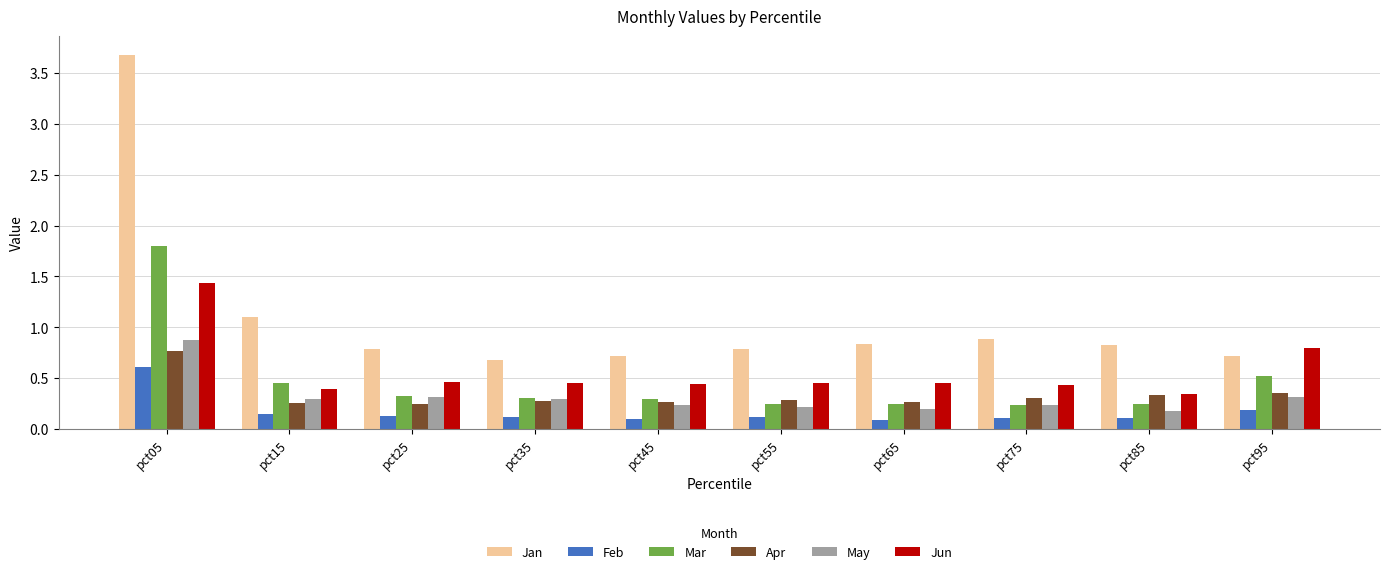

Rank the series by their maximum value, from highest to lowest.

Jan, Mar, Jun, May, Apr, Feb